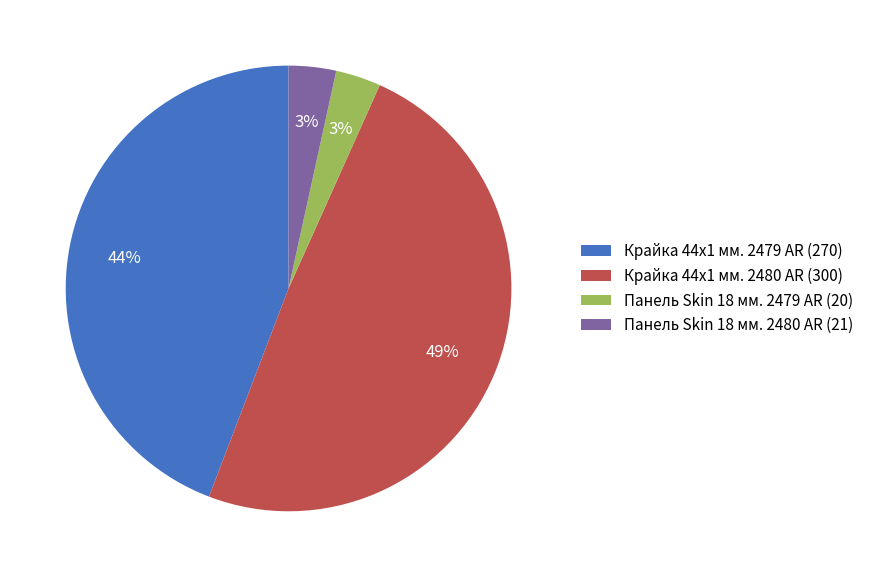

Is the sum of Крайка 44x1 мм. 2480 AR (300) and Панель Skin 18 мм. 2479 AR (20) greater than half?

Yes